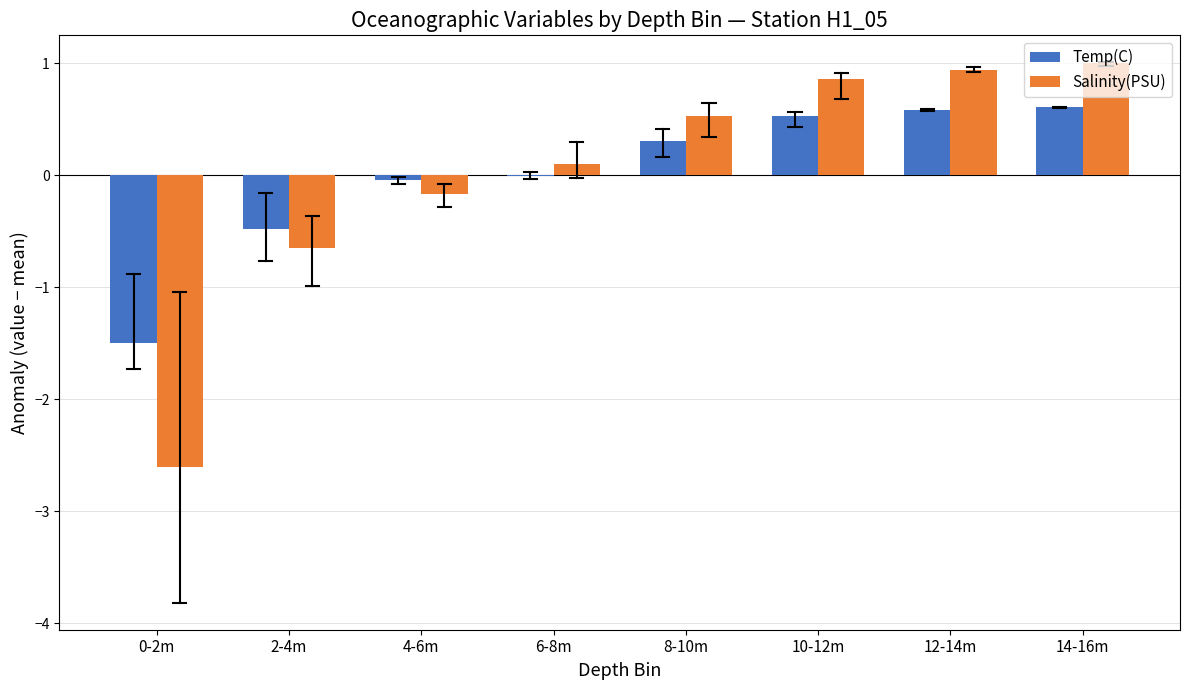

The value of Temp(C) at 6-8m is -0.0. True or false?

True